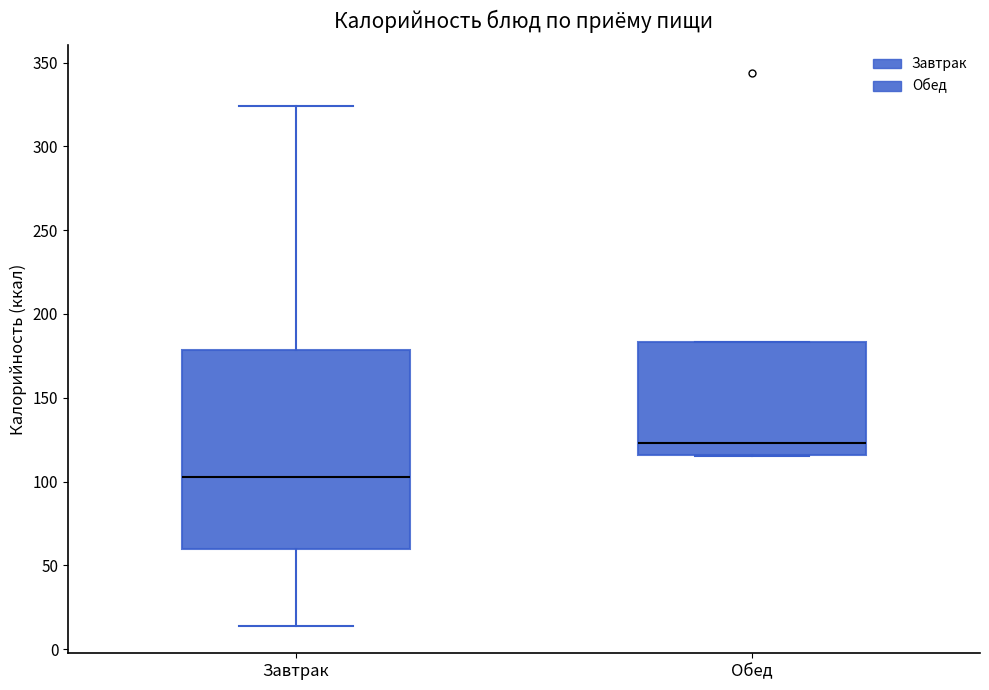

Reading left to right, transcribe this box plot: for each box, give where its median line is, the range the box spans, and where its two whiskers end, as read against the y-axis. The values are not printed on the chart, so give them approximately, as read against the axis.

Завтрак: median 105, box 60 to 180, whiskers 15 to 325
Обед: median 125, box 115 to 185, whiskers 115 to 185